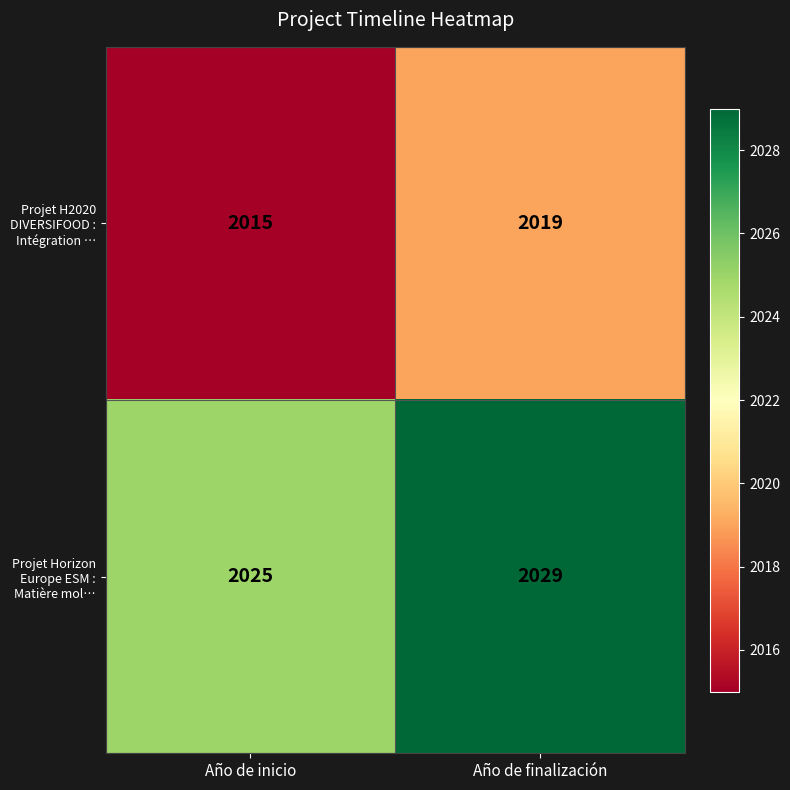

Rank the series at Año de finalización from highest to lowest value.

Projet Horizon Europe ESM : Matière mol…, Projet H2020 DIVERSIFOOD : Intégration …